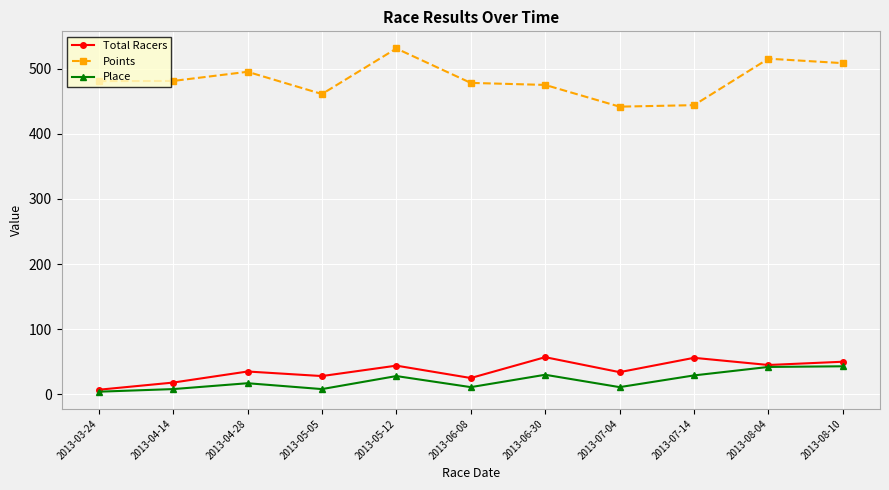

The Place series shows 8.0 at 2013-05-05. True or false?

True